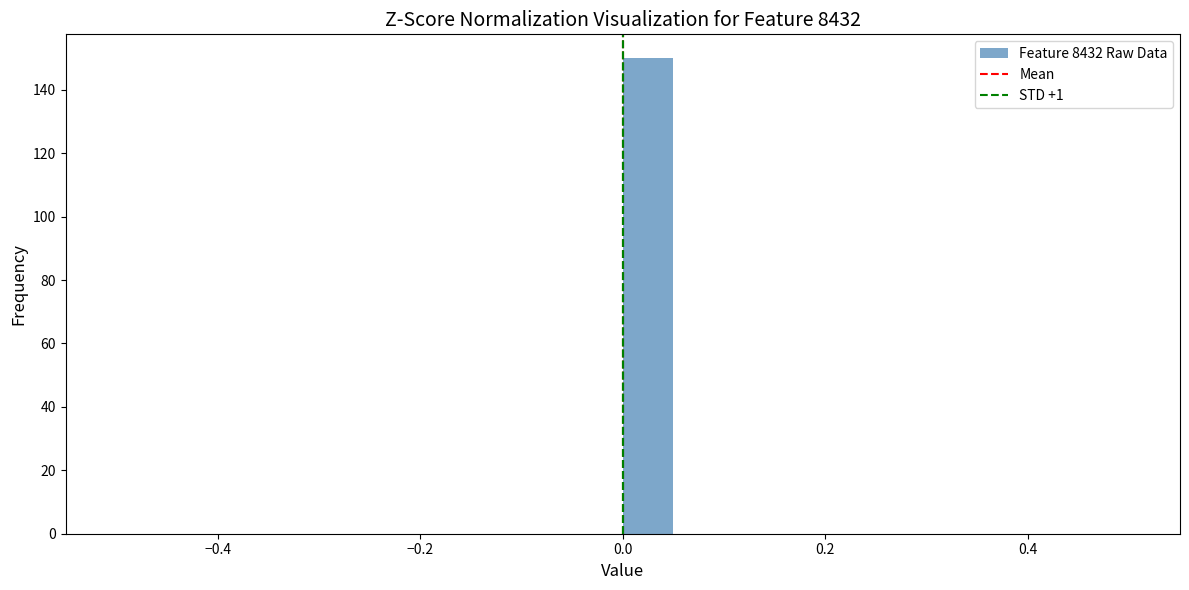

Read against the x-axis, roughly where is the centre of the tallest bar?

0.02